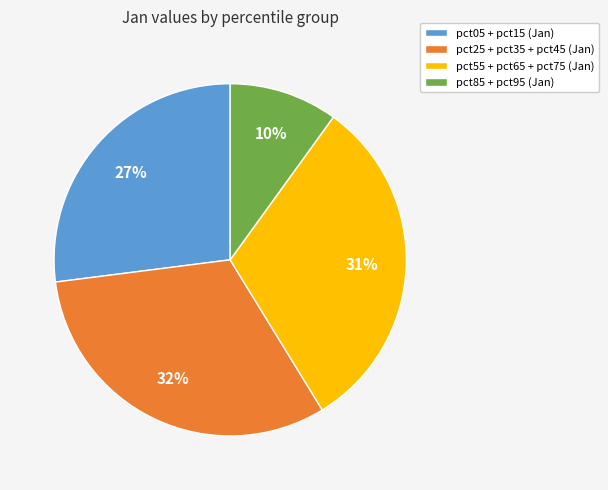

Between pct55 + pct65 + pct75 (Jan) and pct85 + pct95 (Jan), which is larger?

pct55 + pct65 + pct75 (Jan)